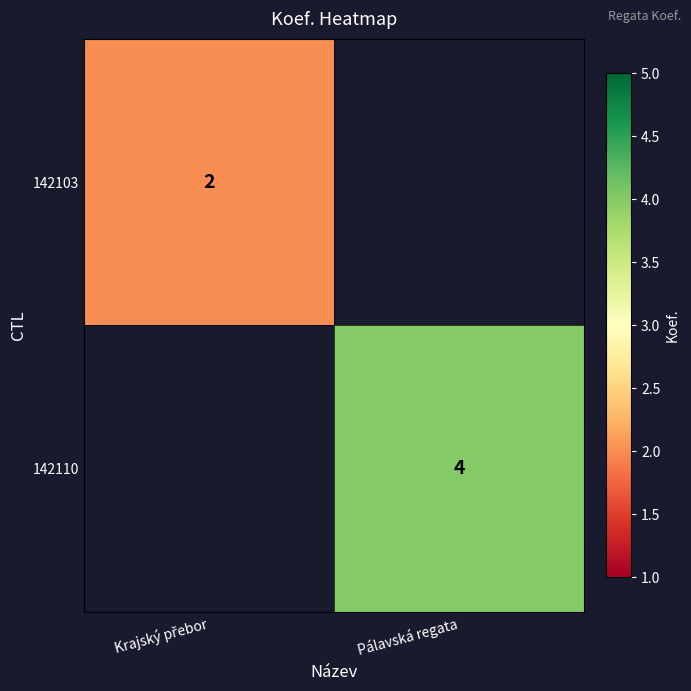

At which category does the chart reach its peak across all series?

Pálavská regata